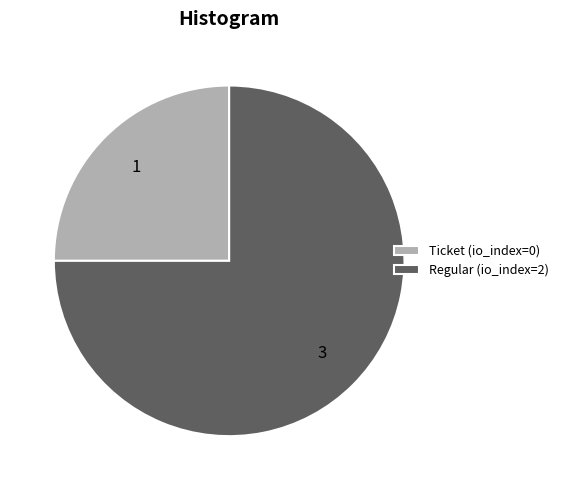

Do Regular (io_index=2) and Ticket (io_index=0) together represent more than half of the pie?

Yes